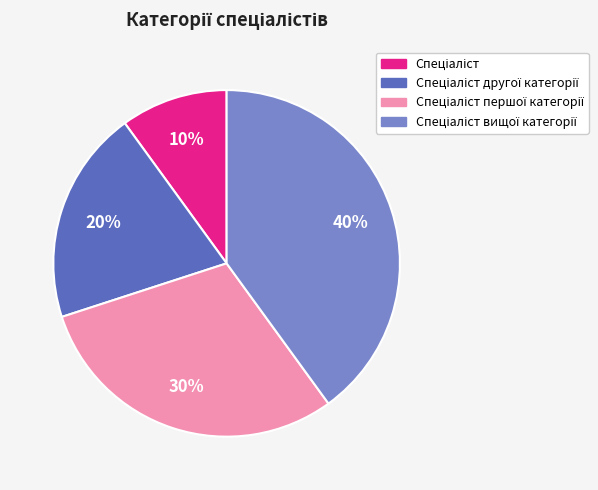

To the nearest percent, what is the average slice percentage?

25%